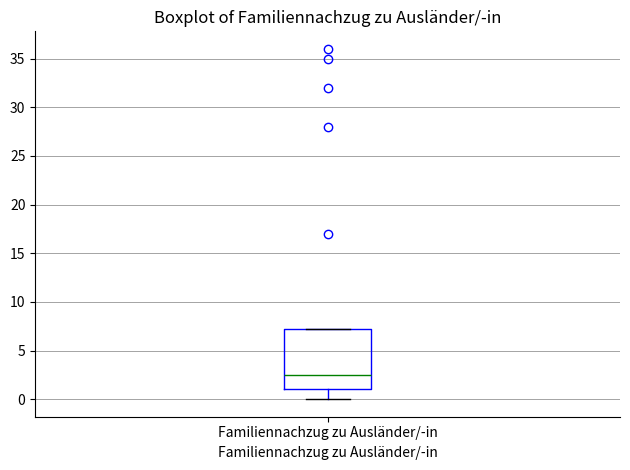

Transcribe this box plot: give where the median line is, the range the box spans, and where the two whiskers end, as read against the y-axis. The values are not printed on the chart, so give them approximately, as read against the axis.

median 2.5, box 1.0 to 7.5, whiskers 0.0 to 7.5